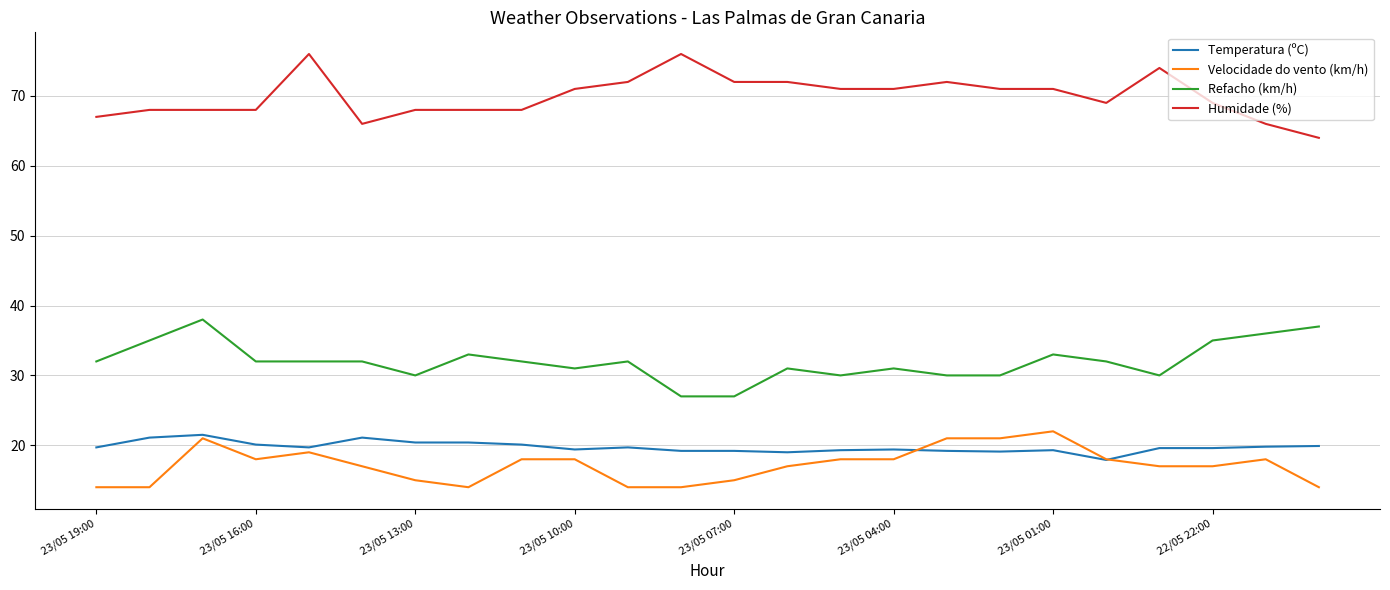

Which series has the largest total across all categories?

Humidade (%)